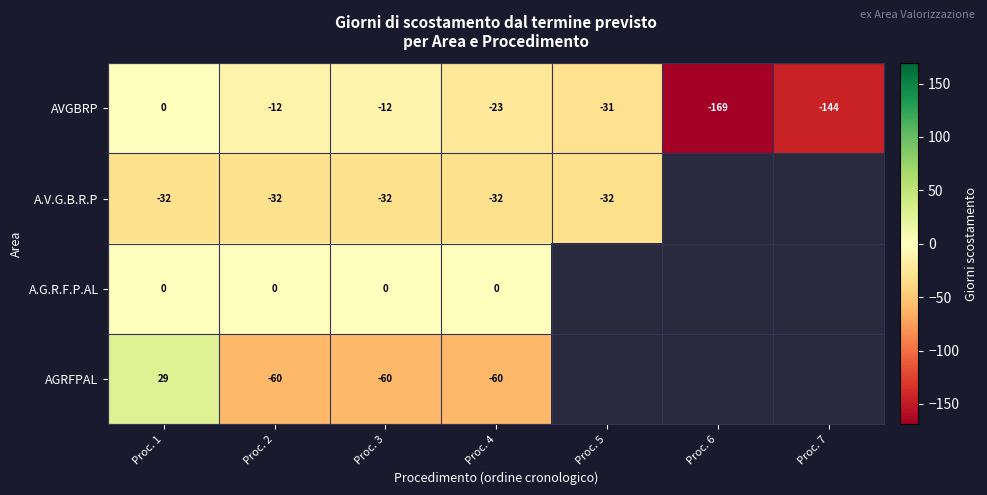

What is the difference between the highest and lowest values at Proc. 4?

60